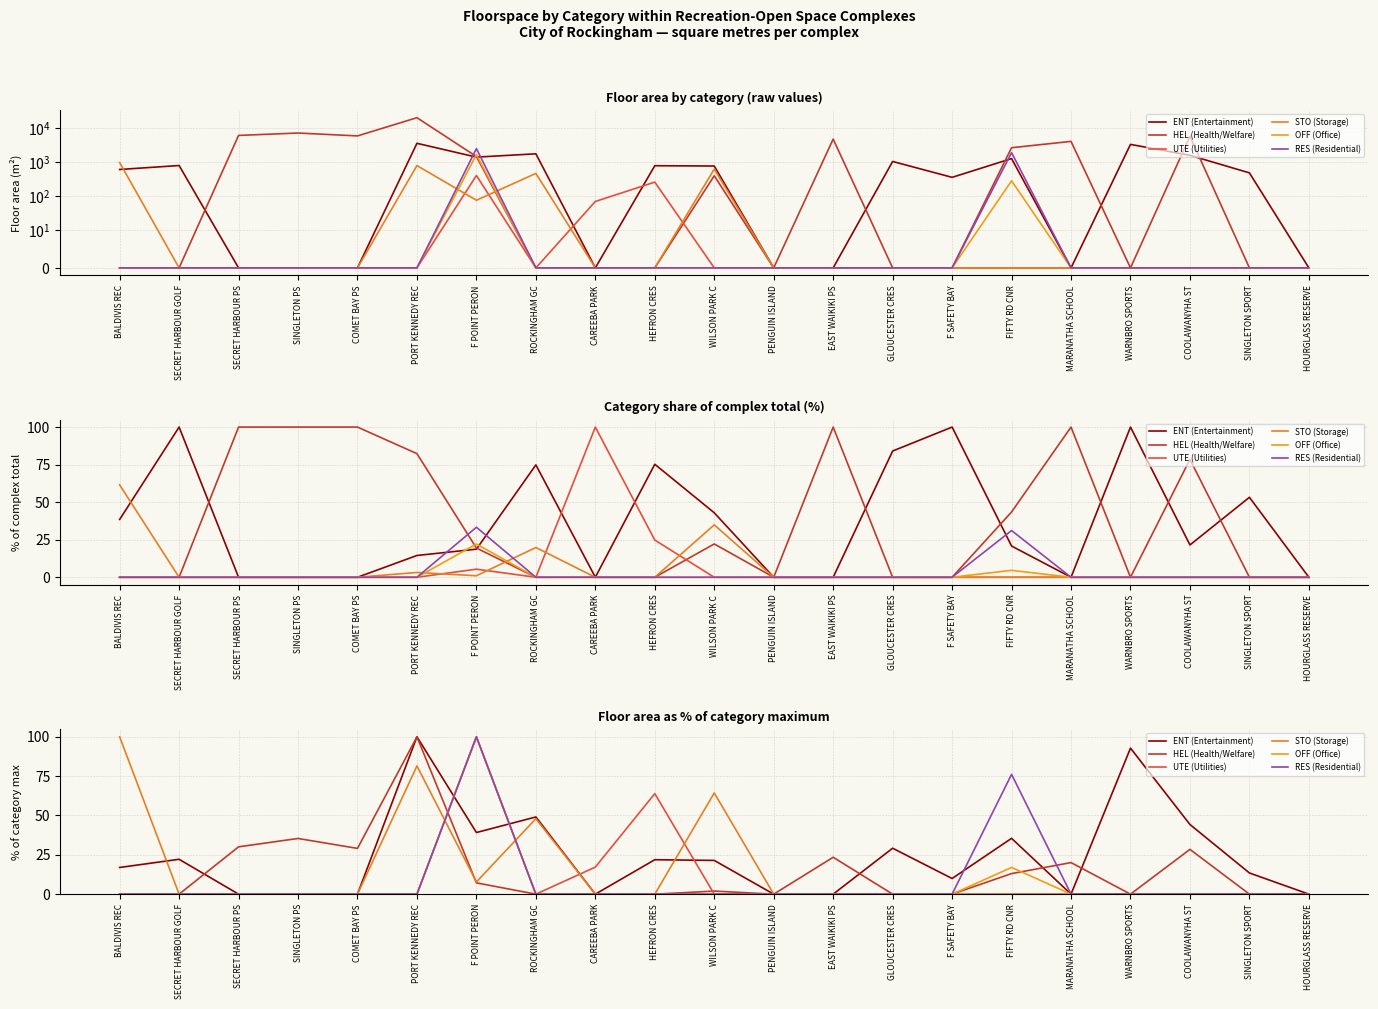

Which series has the largest total across all categories?

ENT (Entertainment)